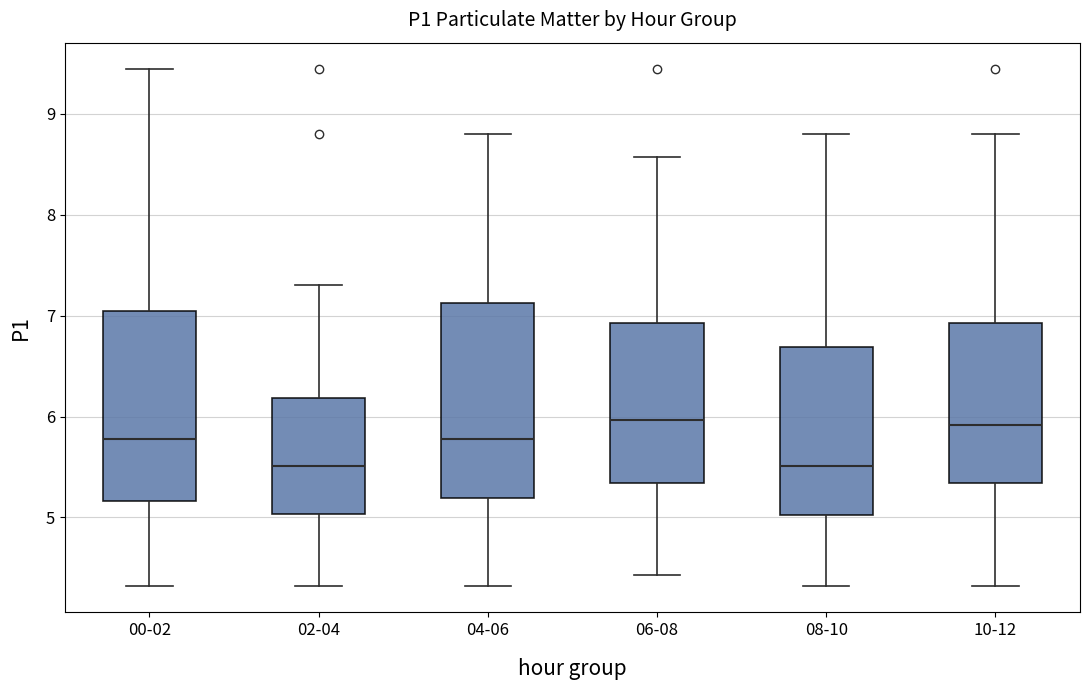

Where is the upper edge of the box for 08-10 on the y-axis? The values are not printed on the chart, so give them approximately, as read against the axis.

6.7